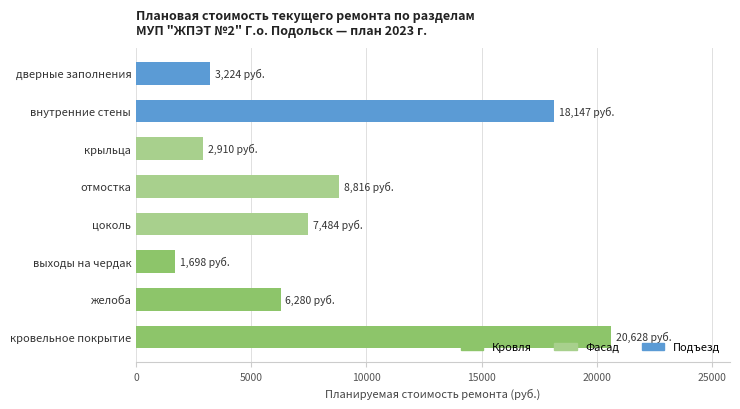

How many bars are there in total?

8